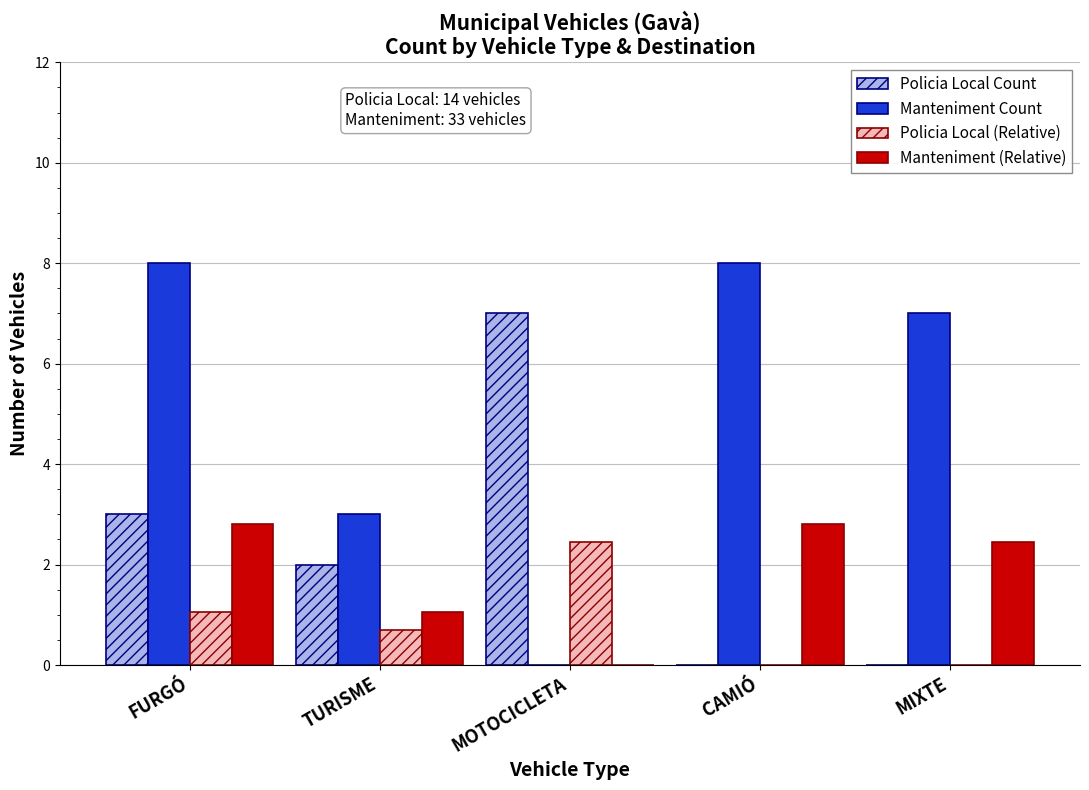

What is the sum of all Manteniment Count values?

26.0